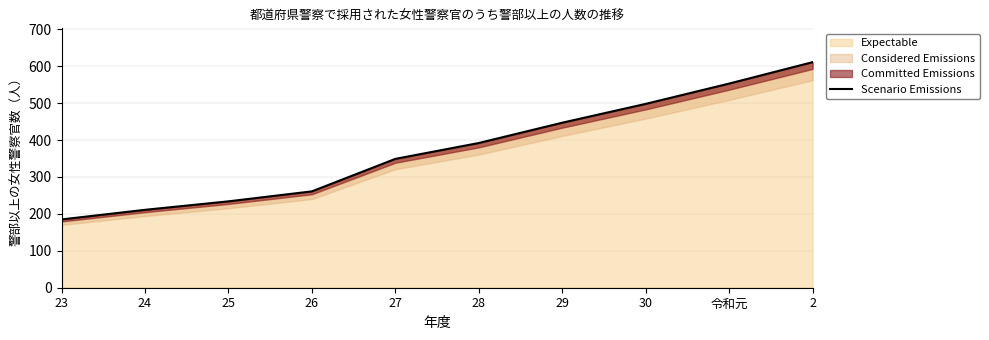

True or false: the data shows 955 at 令和元.

False